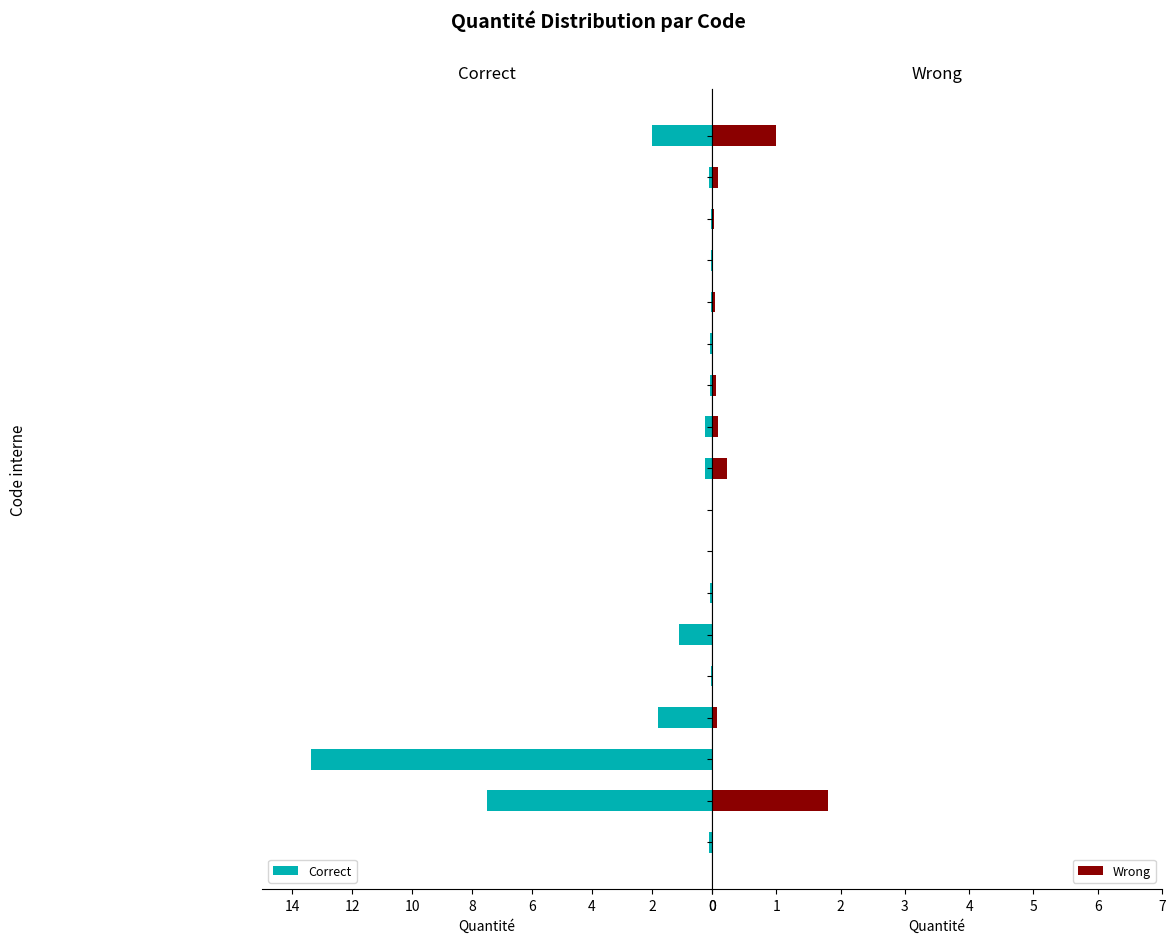

Which series has the widest spread of values?

Correct